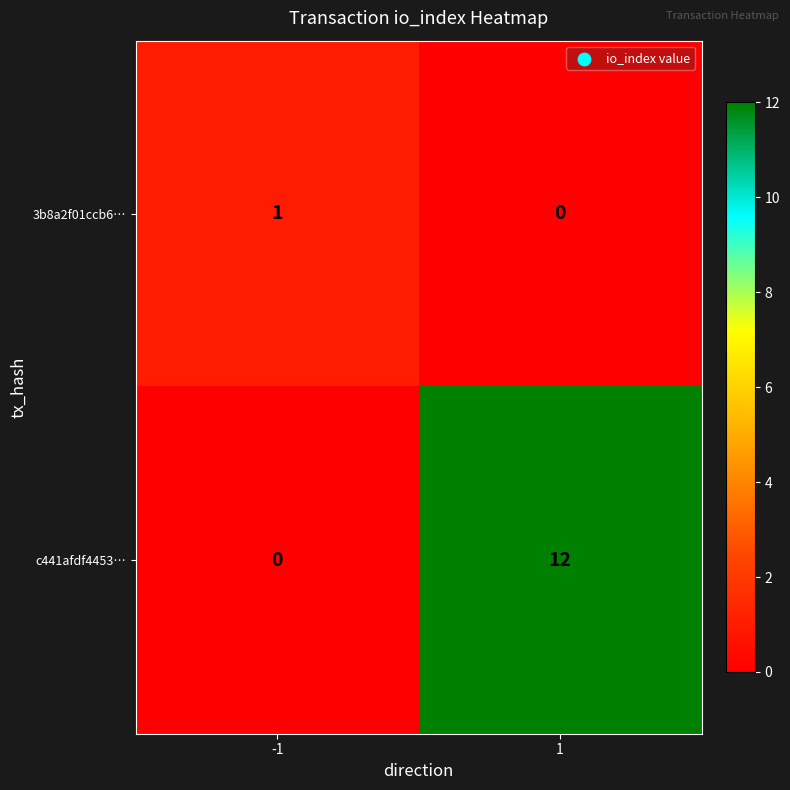

What is the difference between the c441afdf4453… values at 1 and -1?

12